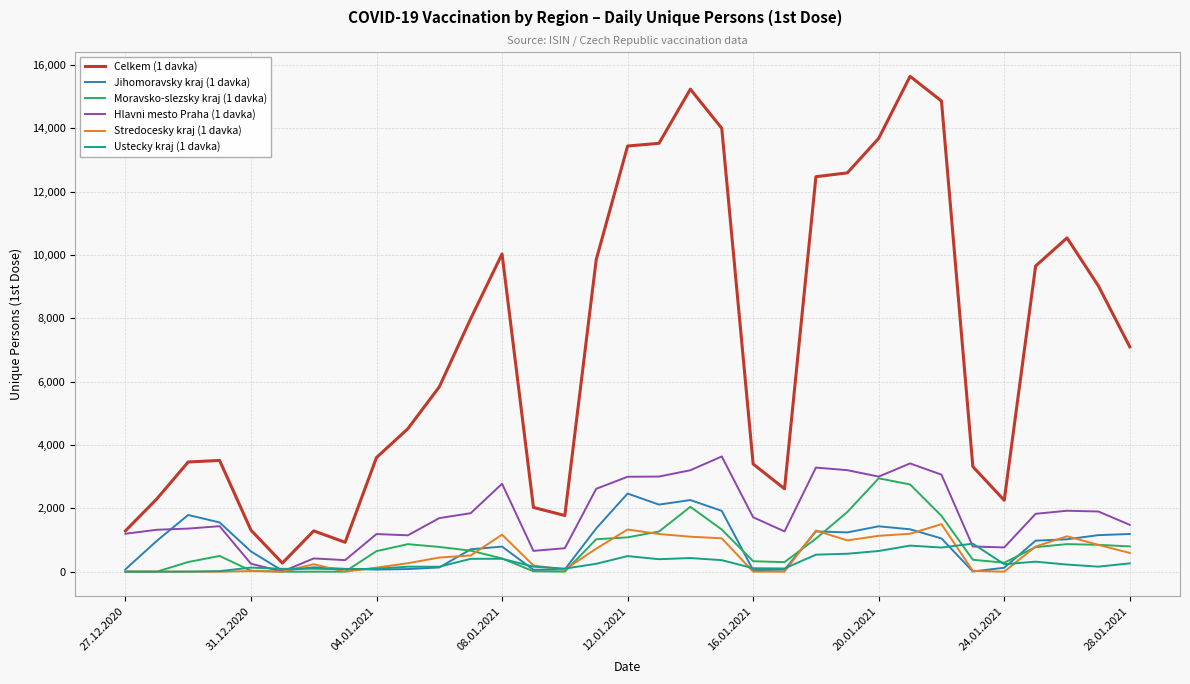

Which series has the largest range (max minus min)?

Celkem (1 davka)